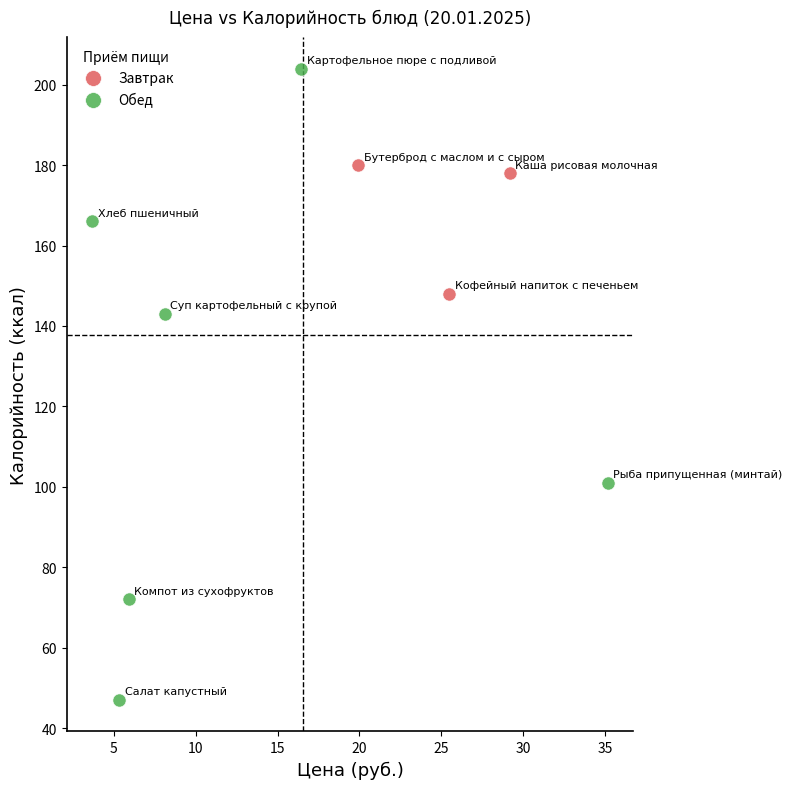

Which series contains the lowest Y value?

Обед